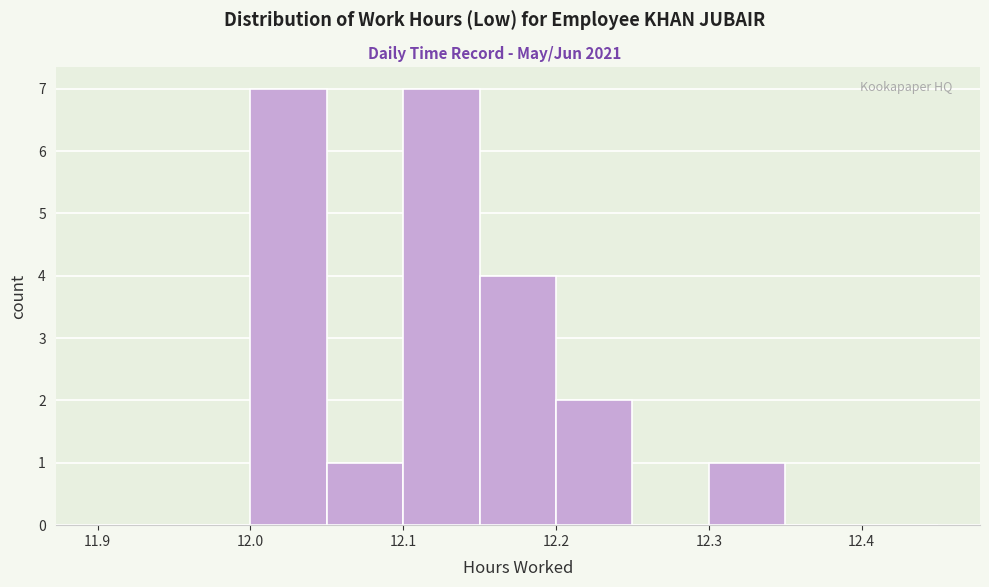

What is the height of the bar covering 12.30 to 12.35 on the x-axis? The values are not printed on the chart, so give them approximately, as read against the axis.

1